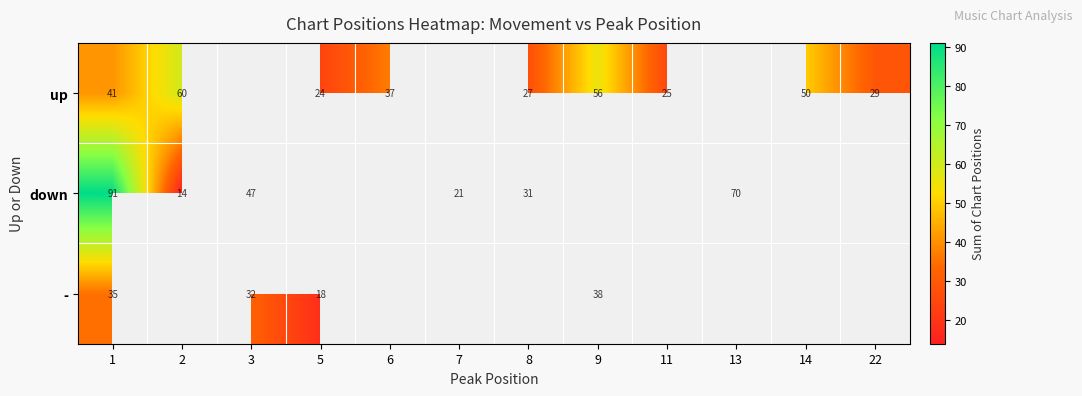

What is the sum of the up values at 1 and 6?

78